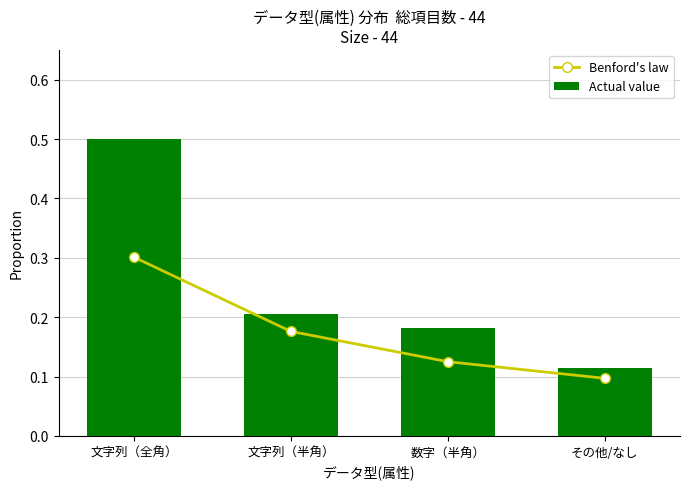

What position from the left is 数字（半角）?

3